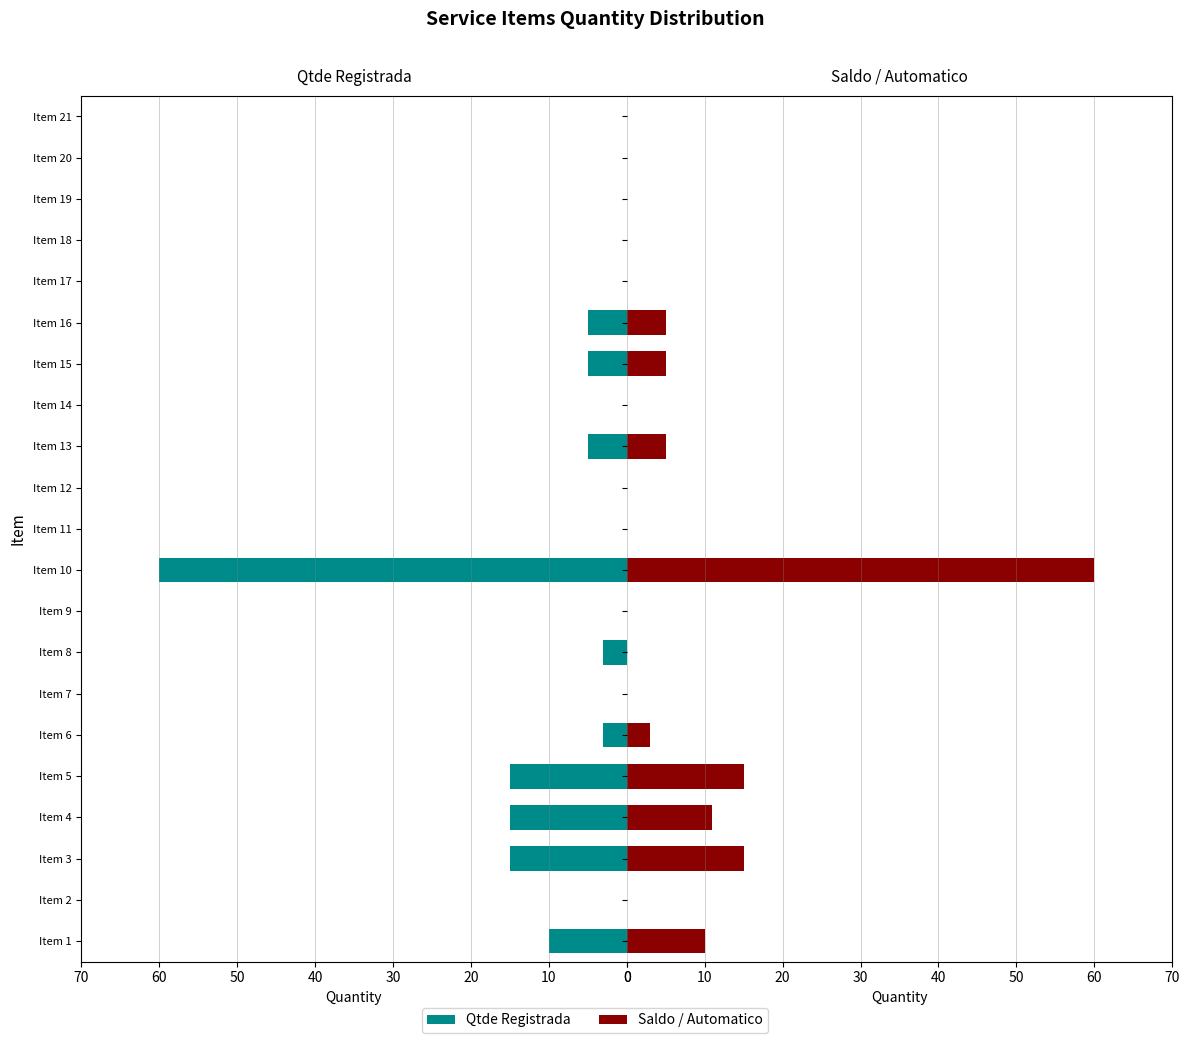

At which category does the chart reach its minimum across all series?

Item 10